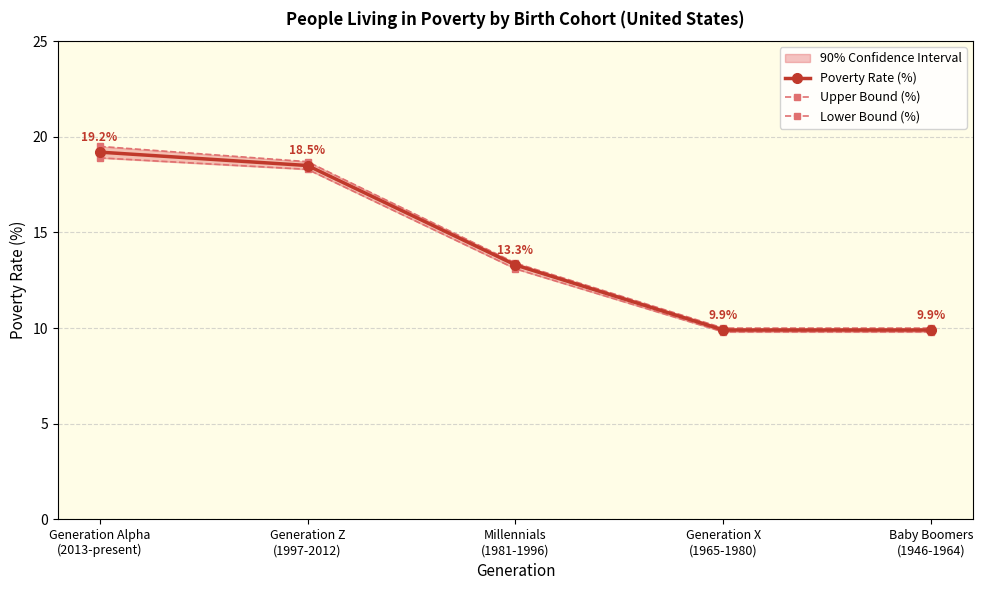

What is the difference between the highest and lowest values at Generation X
(1965-1980)?

0.2